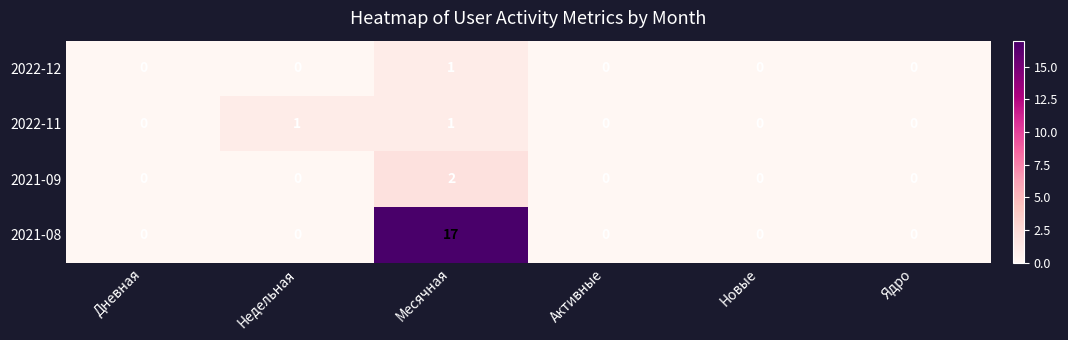

What is the greatest value displayed?

17